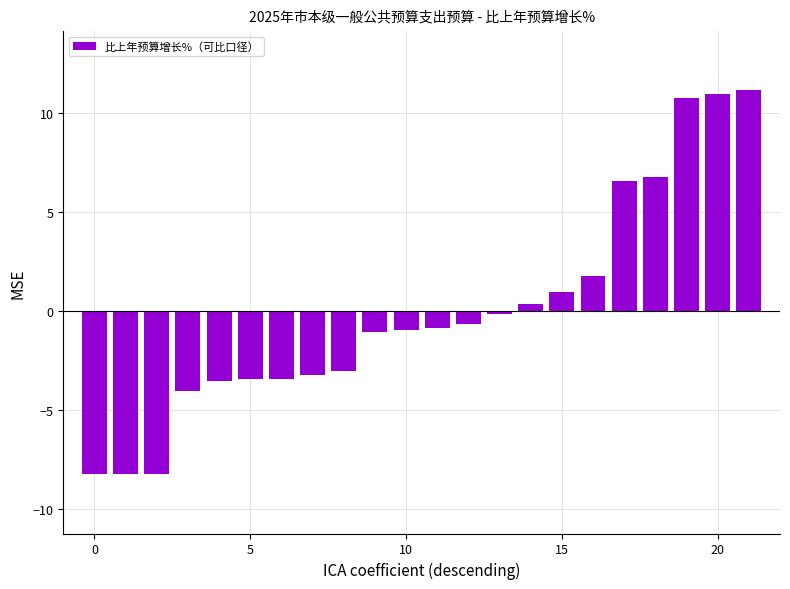

What is the difference between the maximum and minimum values?

19.4